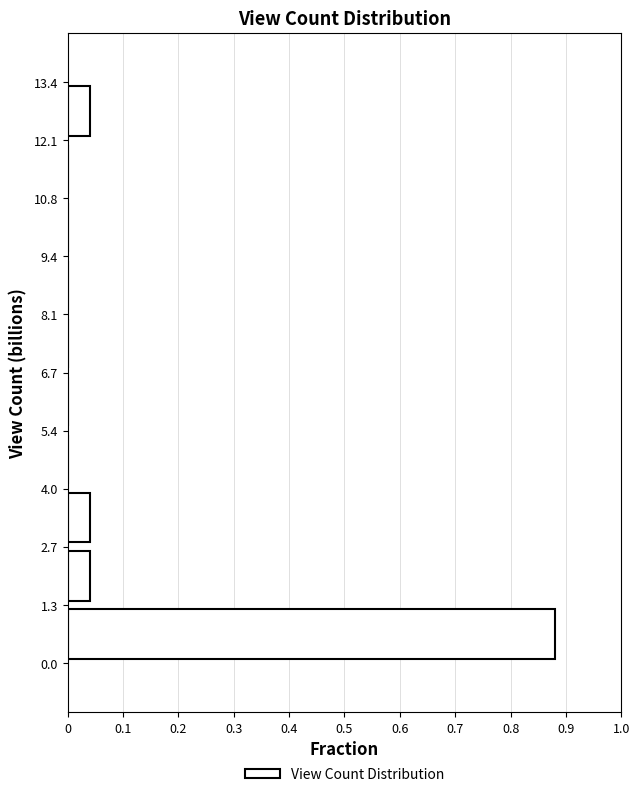

Reading bottom to top, transcribe this chart: for each bar, give the range it covers on the y-axis and its length. The values are not printed on the chart, so give them approximately, as read against the axis.

0.0 to 1.3: 0.88
1.3 to 2.7: 0.04
2.7 to 4.0: 0.04
4.0 to 5.4: 0
5.4 to 6.7: 0
6.7 to 8.1: 0
8.1 to 9.4: 0
9.4 to 10.8: 0
10.8 to 12.1: 0
12.1 to 13.4: 0.04